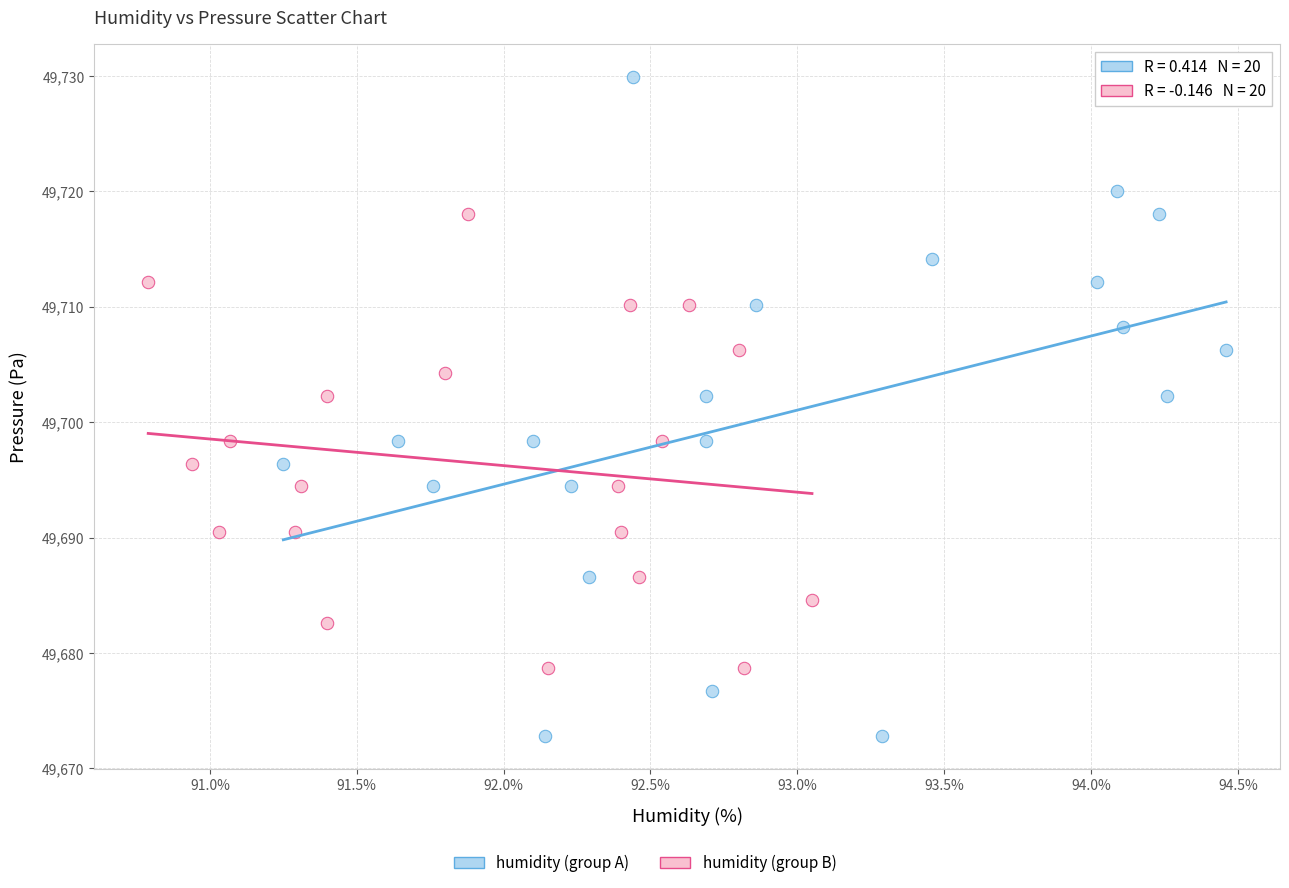

Which series reaches the minimum Y coordinate?

humidity (group A)